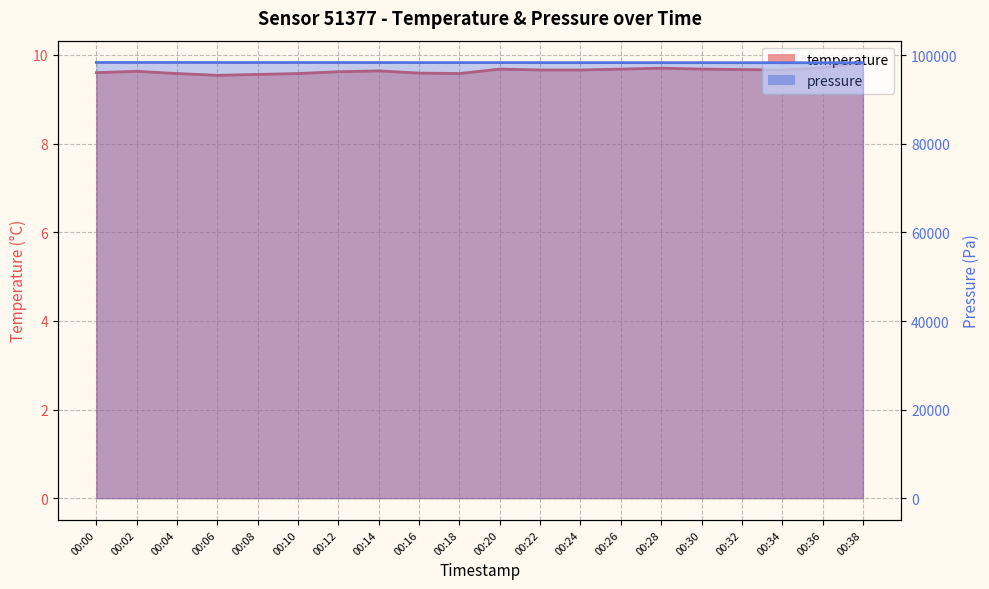

Between 00:14 and 00:18, which is larger?

00:14